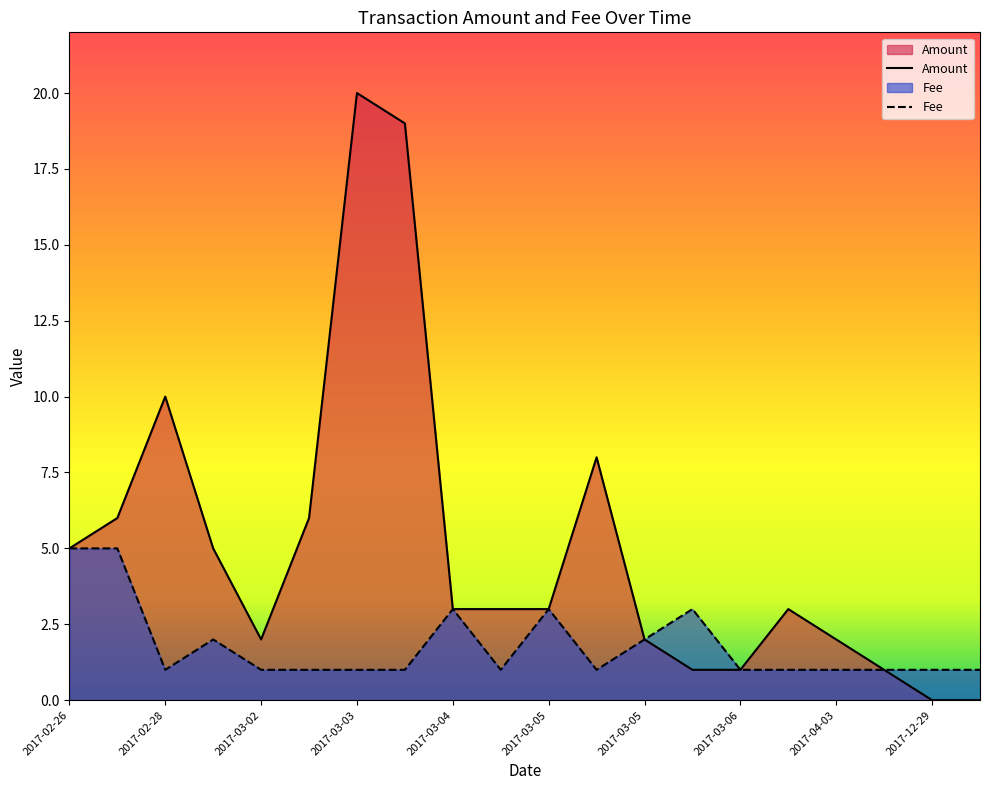

How many lines are shown in the chart?

2